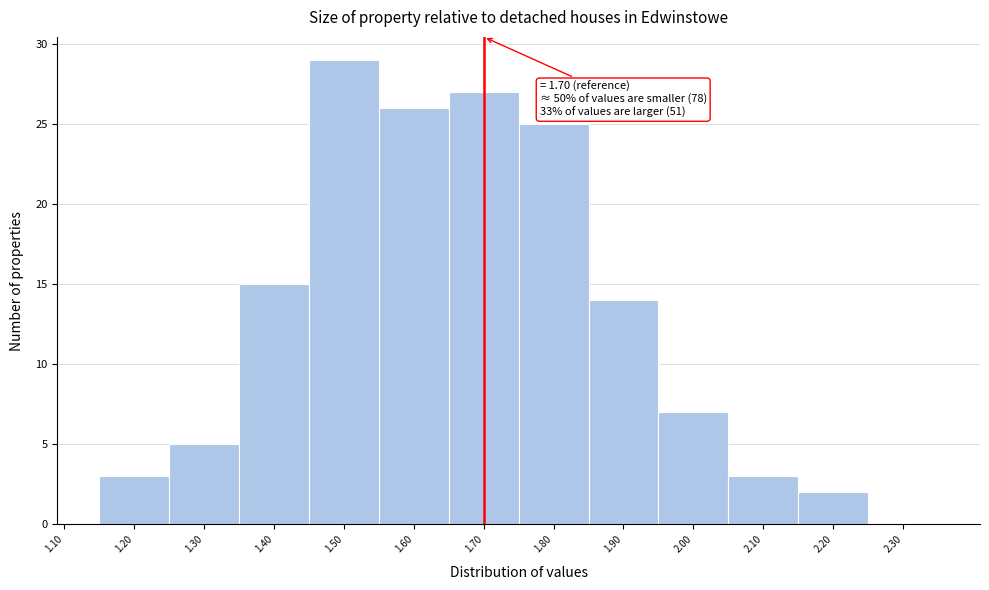

Over which range of the x-axis is the bar tallest?

1.45 to 1.55